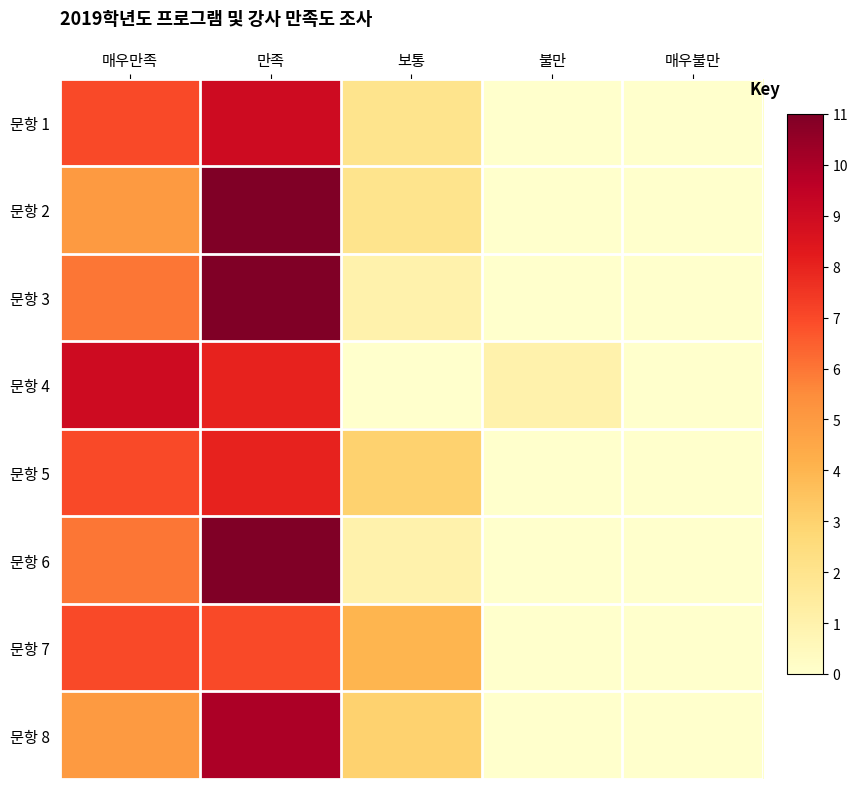

How many distinct data groups are displayed?

8